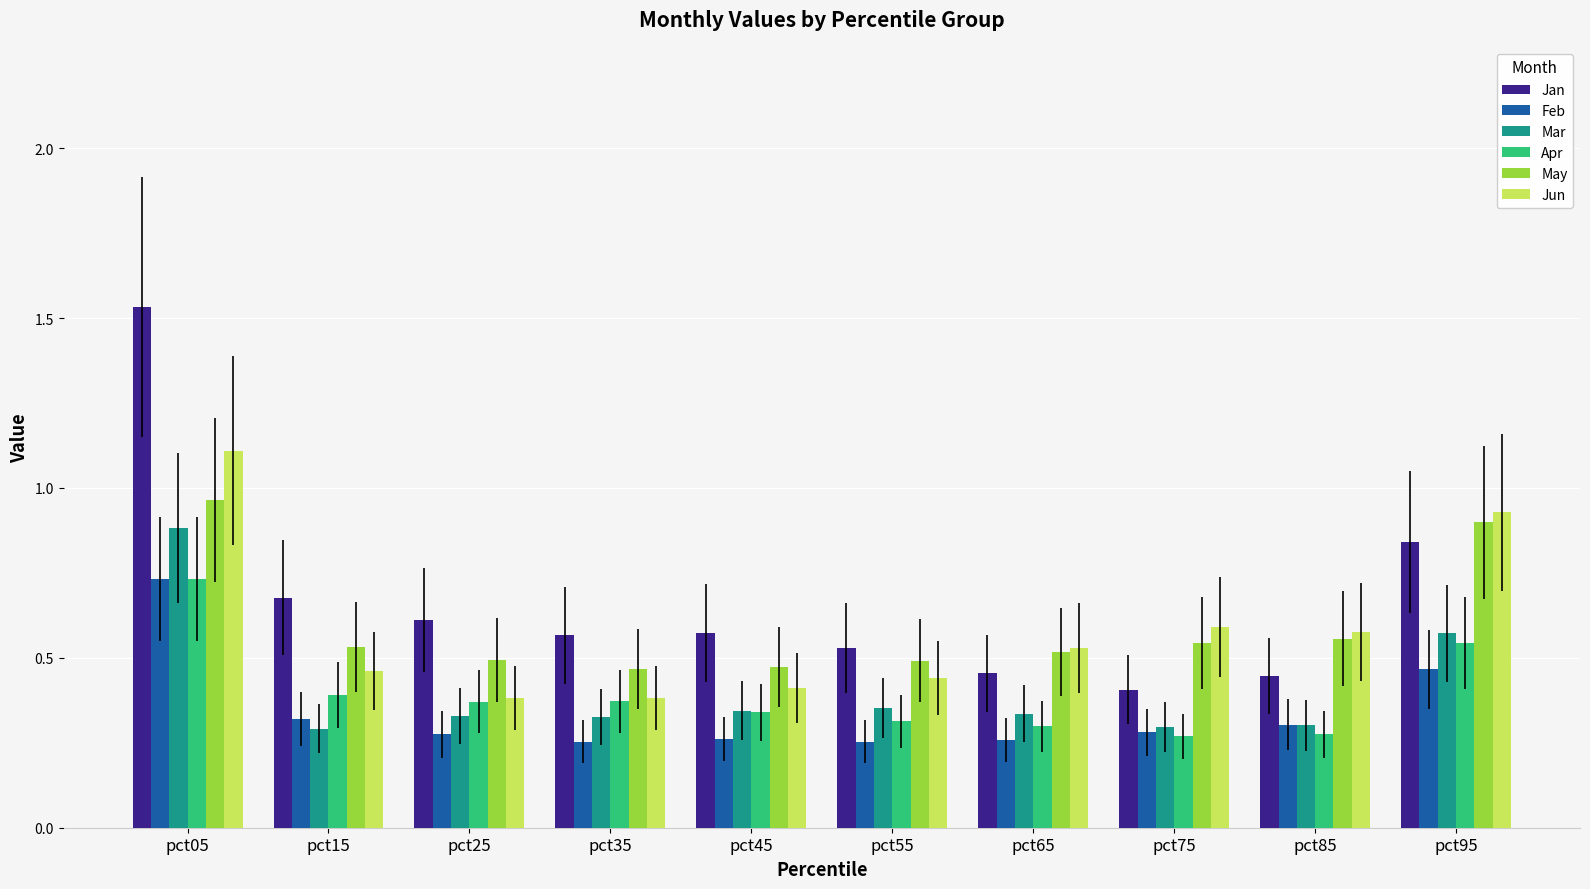

What is the sum of all Feb values?

3.4